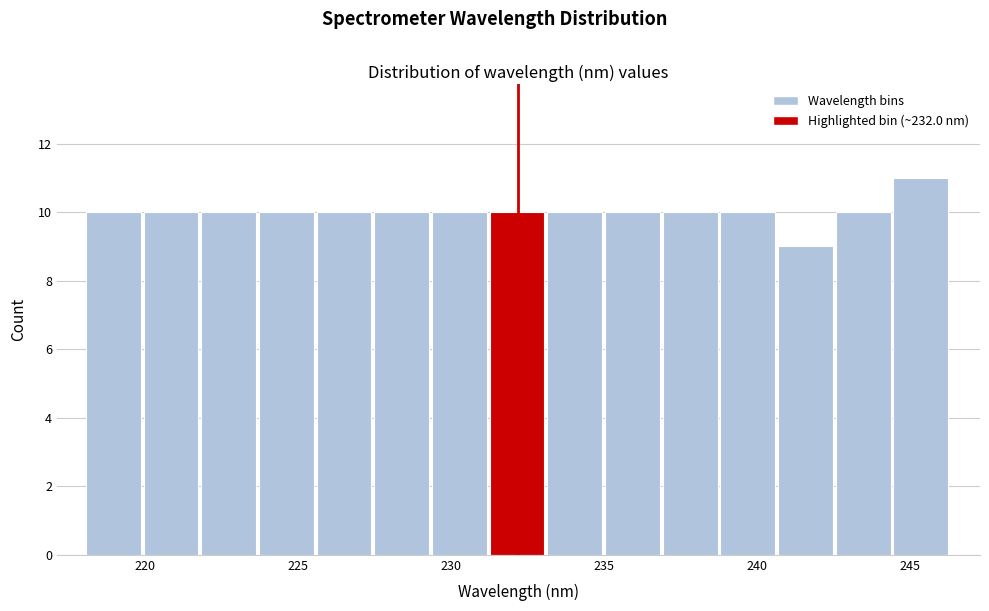

Around what value on the x-axis is the tallest bar? Give the approximate position of its centre, as read against the axis.

245.5